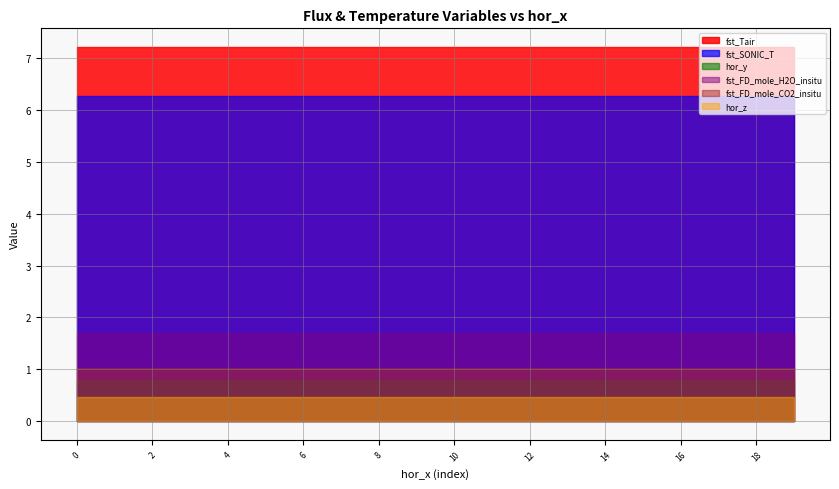

True or false: fst_SONIC_T and fst_FD_mole_CO2_insitu cross at least once.

False